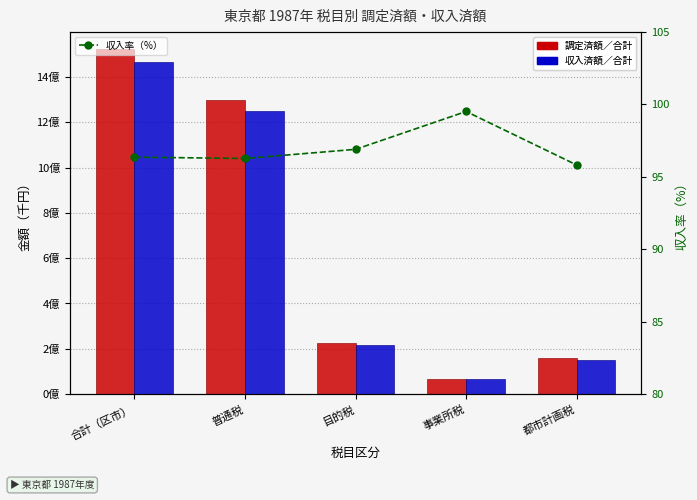

Read the 調定済額／合計 value at 普通税.

1299747674.0